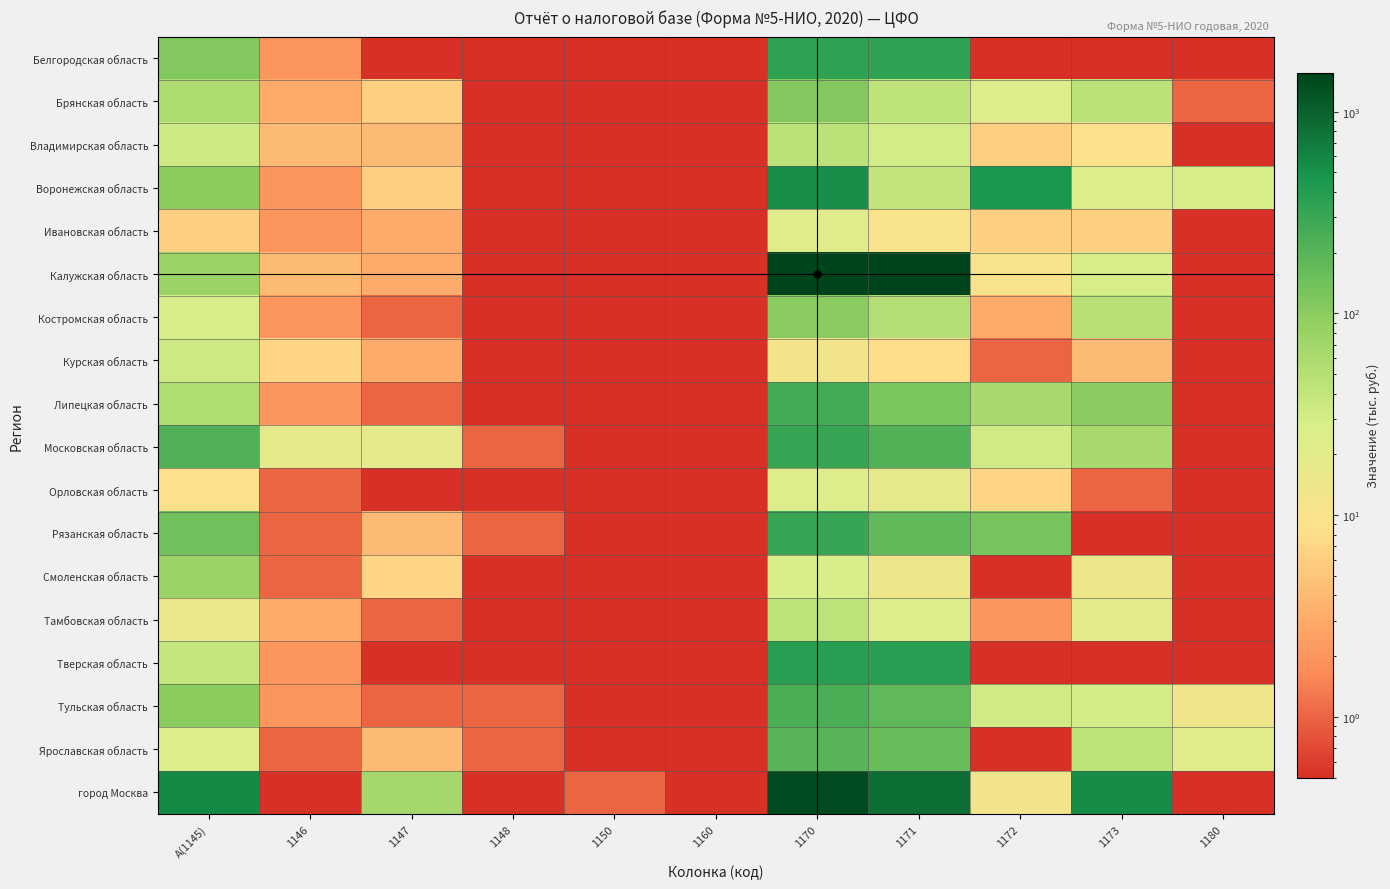

Which series has the largest range (max minus min)?

Калужская область